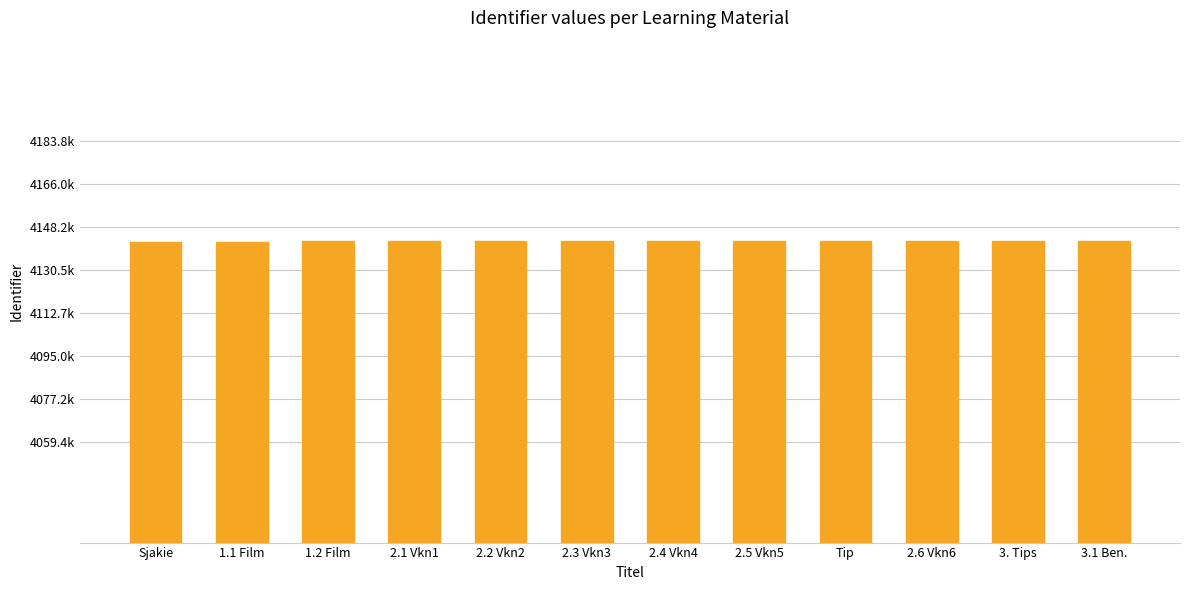

Does the chart contain any negative values?

No